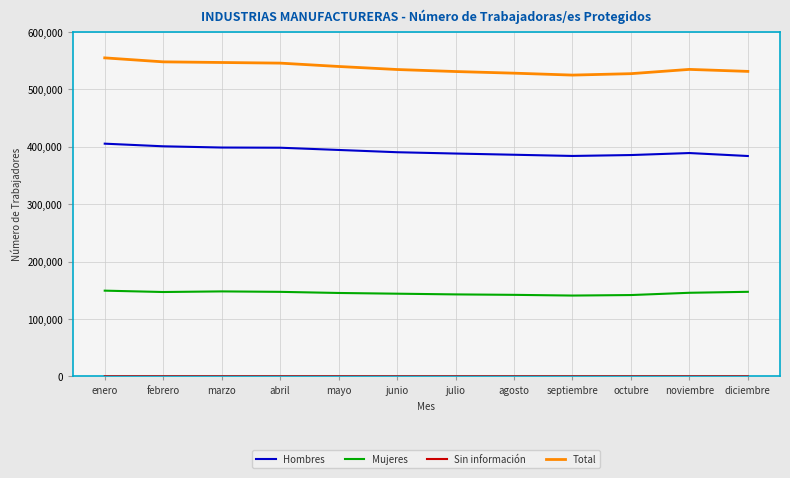

The value of Total at septiembre is 524760. True or false?

True